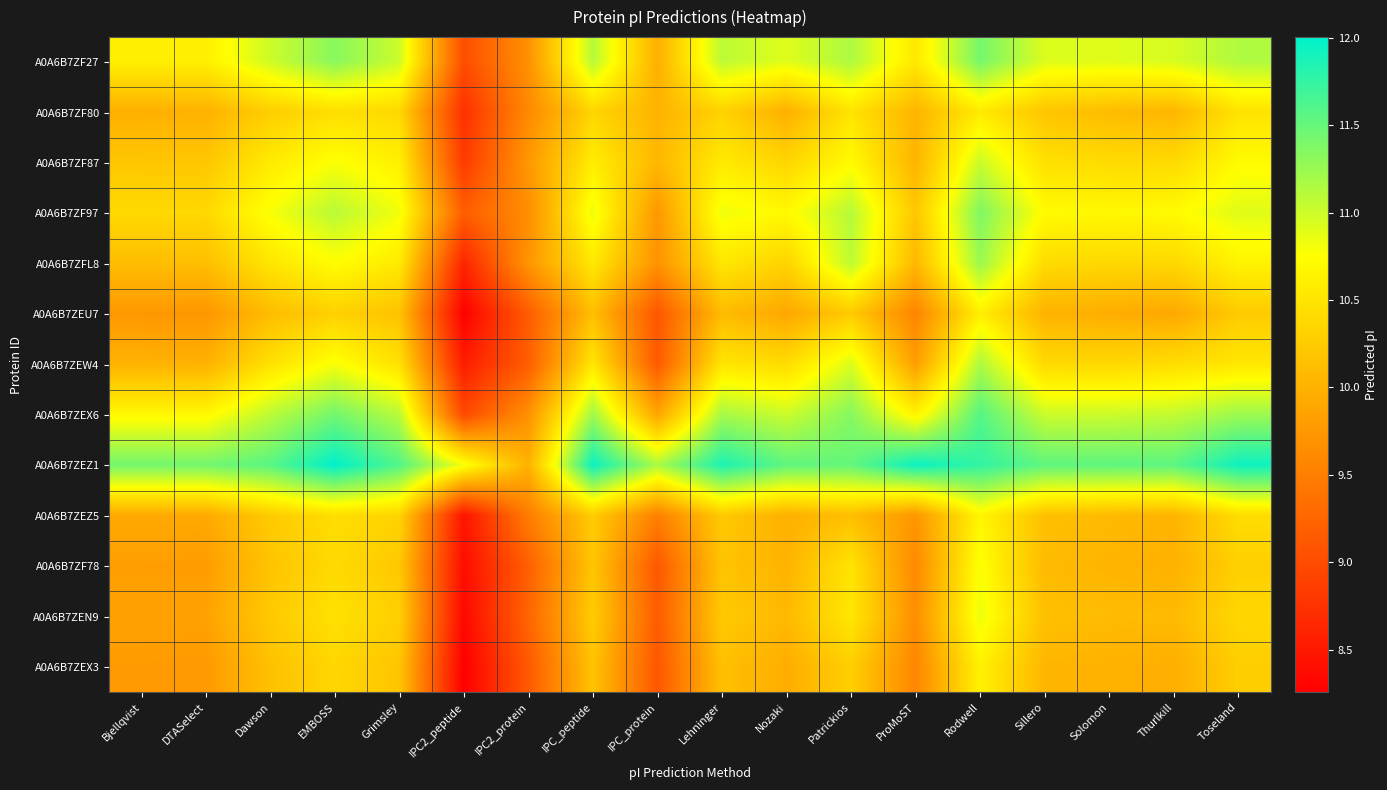

Reading left to right, what are all the values shown in this chart?

A0A6B7ZF27: Bjellqvist=10.6	DTASelect=10.6	Dawson=11.0	EMBOSS=11.3	Grimsley=11.0	IPC2_peptide=9.0	IPC2_protein=9.7	IPC_peptide=11.1	IPC_protein=10.0	Lehninger=11.1	Nozaki=10.9	Patrickios=11.2	ProMoST=10.5	Rodwell=11.4	Sillero=10.9	Solomon=10.9	Thurlkill=10.9	Toseland=11.1
A0A6B7ZF80: Bjellqvist=10.0	DTASelect=10.0	Dawson=10.3	EMBOSS=10.4	Grimsley=10.4	IPC2_peptide=8.7	IPC2_protein=9.6	IPC_peptide=10.3	IPC_protein=10.0	Lehninger=10.3	Nozaki=10.0	Patrickios=10.5	ProMoST=10.0	Rodwell=10.6	Sillero=10.2	Solomon=10.1	Thurlkill=10.0	Toseland=10.5
A0A6B7ZF87: Bjellqvist=10.2	DTASelect=10.2	Dawson=10.6	EMBOSS=10.8	Grimsley=10.6	IPC2_peptide=8.8	IPC2_protein=9.8	IPC_peptide=10.6	IPC_protein=10.1	Lehninger=10.6	Nozaki=10.3	Patrickios=10.7	ProMoST=10.0	Rodwell=11.0	Sillero=10.5	Solomon=10.4	Thurlkill=10.4	Toseland=10.7
A0A6B7ZF97: Bjellqvist=10.4	DTASelect=10.4	Dawson=10.8	EMBOSS=11.1	Grimsley=10.8	IPC2_peptide=9.2	IPC2_protein=9.6	IPC_peptide=10.8	IPC_protein=9.8	Lehninger=10.8	Nozaki=10.7	Patrickios=11.1	ProMoST=10.2	Rodwell=11.4	Sillero=10.7	Solomon=10.7	Thurlkill=10.7	Toseland=10.9
A0A6B7ZFL8: Bjellqvist=10.1	DTASelect=10.1	Dawson=10.5	EMBOSS=10.7	Grimsley=10.6	IPC2_peptide=8.6	IPC2_protein=9.7	IPC_peptide=10.5	IPC_protein=9.7	Lehninger=10.5	Nozaki=10.3	Patrickios=11.1	ProMoST=10.1	Rodwell=11.2	Sillero=10.4	Solomon=10.4	Thurlkill=10.4	Toseland=10.6
A0A6B7ZEU7: Bjellqvist=9.8	DTASelect=9.7	Dawson=10.1	EMBOSS=10.3	Grimsley=10.2	IPC2_peptide=8.3	IPC2_protein=9.2	IPC_peptide=10.1	IPC_protein=9.1	Lehninger=10.1	Nozaki=9.9	Patrickios=10.2	ProMoST=9.6	Rodwell=10.6	Sillero=10.0	Solomon=10.0	Thurlkill=9.9	Toseland=10.2
A0A6B7ZEW4: Bjellqvist=10.0	DTASelect=10.0	Dawson=10.5	EMBOSS=10.8	Grimsley=10.5	IPC2_peptide=8.5	IPC2_protein=9.2	IPC_peptide=10.5	IPC_protein=9.1	Lehninger=10.5	Nozaki=10.4	Patrickios=10.9	ProMoST=9.8	Rodwell=11.2	Sillero=10.4	Solomon=10.4	Thurlkill=10.4	Toseland=10.5
A0A6B7ZEX6: Bjellqvist=10.7	DTASelect=10.7	Dawson=11.1	EMBOSS=11.4	Grimsley=11.1	IPC2_peptide=9.0	IPC2_protein=9.7	IPC_peptide=11.2	IPC_protein=9.9	Lehninger=11.2	Nozaki=11.0	Patrickios=11.3	ProMoST=10.6	Rodwell=11.6	Sillero=11.0	Solomon=11.0	Thurlkill=11.1	Toseland=11.2
A0A6B7ZEZ1: Bjellqvist=11.4	DTASelect=11.4	Dawson=11.6	EMBOSS=12.0	Grimsley=11.6	IPC2_peptide=10.8	IPC2_protein=10.0	IPC_peptide=11.9	IPC_protein=11.2	Lehninger=11.9	Nozaki=11.5	Patrickios=11.5	ProMoST=11.9	Rodwell=11.8	Sillero=11.5	Solomon=11.5	Thurlkill=11.6	Toseland=11.9
A0A6B7ZEZ5: Bjellqvist=9.9	DTASelect=9.9	Dawson=10.2	EMBOSS=10.4	Grimsley=10.3	IPC2_peptide=8.5	IPC2_protein=9.5	IPC_peptide=10.3	IPC_protein=9.5	Lehninger=10.2	Nozaki=10.0	Patrickios=10.1	ProMoST=9.7	Rodwell=10.7	Sillero=10.1	Solomon=10.1	Thurlkill=10.0	Toseland=10.4
A0A6B7ZF78: Bjellqvist=9.8	DTASelect=9.8	Dawson=10.2	EMBOSS=10.4	Grimsley=10.2	IPC2_peptide=8.4	IPC2_protein=9.2	IPC_peptide=10.2	IPC_protein=9.1	Lehninger=10.2	Nozaki=10.0	Patrickios=10.5	ProMoST=9.6	Rodwell=10.8	Sillero=10.1	Solomon=10.0	Thurlkill=10.0	Toseland=10.3
A0A6B7ZEN9: Bjellqvist=9.9	DTASelect=9.9	Dawson=10.2	EMBOSS=10.5	Grimsley=10.3	IPC2_peptide=8.3	IPC2_protein=9.3	IPC_peptide=10.3	IPC_protein=9.2	Lehninger=10.2	Nozaki=10.1	Patrickios=10.5	ProMoST=9.7	Rodwell=10.8	Sillero=10.1	Solomon=10.1	Thurlkill=10.1	Toseland=10.4
A0A6B7ZEX3: Bjellqvist=9.8	DTASelect=9.8	Dawson=10.1	EMBOSS=10.4	Grimsley=10.2	IPC2_peptide=8.3	IPC2_protein=9.1	IPC_peptide=10.2	IPC_protein=9.1	Lehninger=10.1	Nozaki=10.0	Patrickios=10.3	ProMoST=9.6	Rodwell=10.6	Sillero=10.0	Solomon=10.0	Thurlkill=10.0	Toseland=10.3